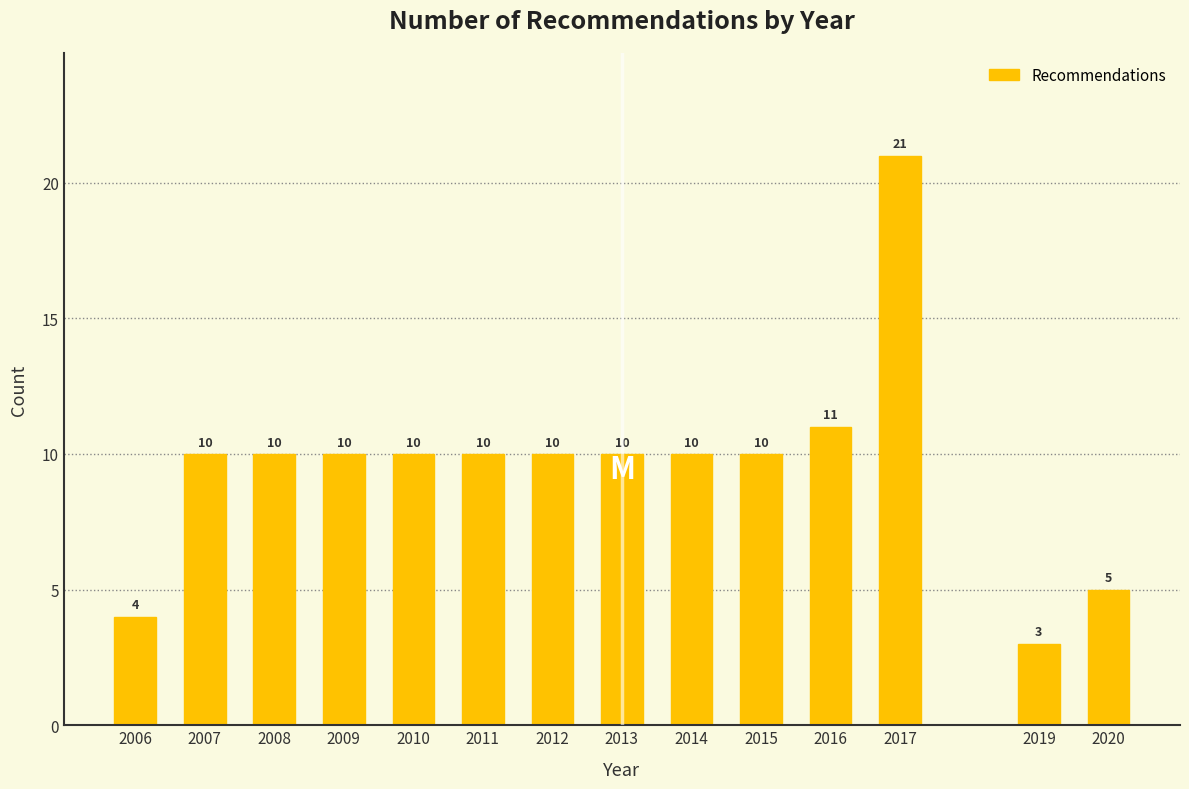

Reading right to left, extract all data points from this chart.

2020=5	2019=3	2017=21	2016=11	2015=10	2014=10	2013=10	2012=10	2011=10	2010=10	2009=10	2008=10	2007=10	2006=4